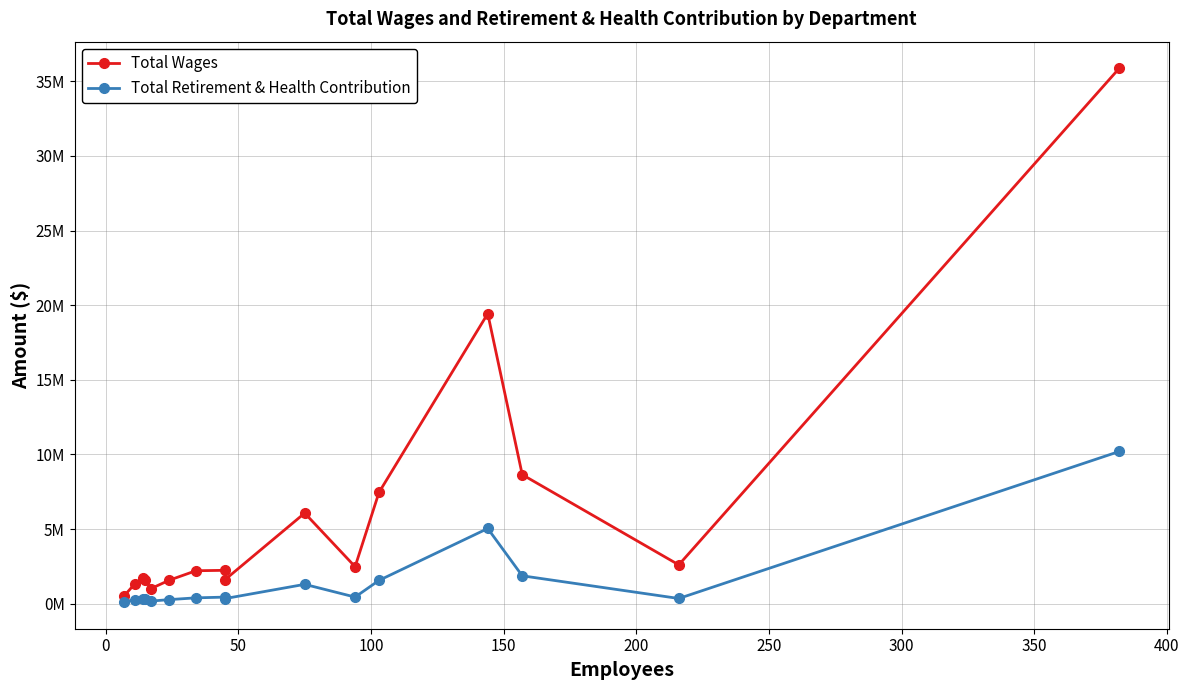

Which series has the largest range (max minus min)?

Total Wages